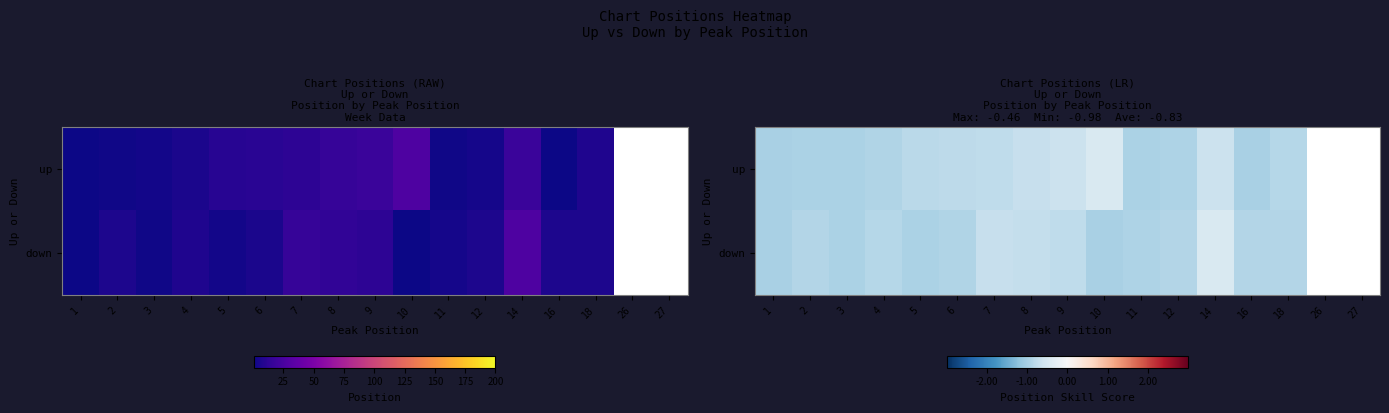

How many series are shown in this chart?

2